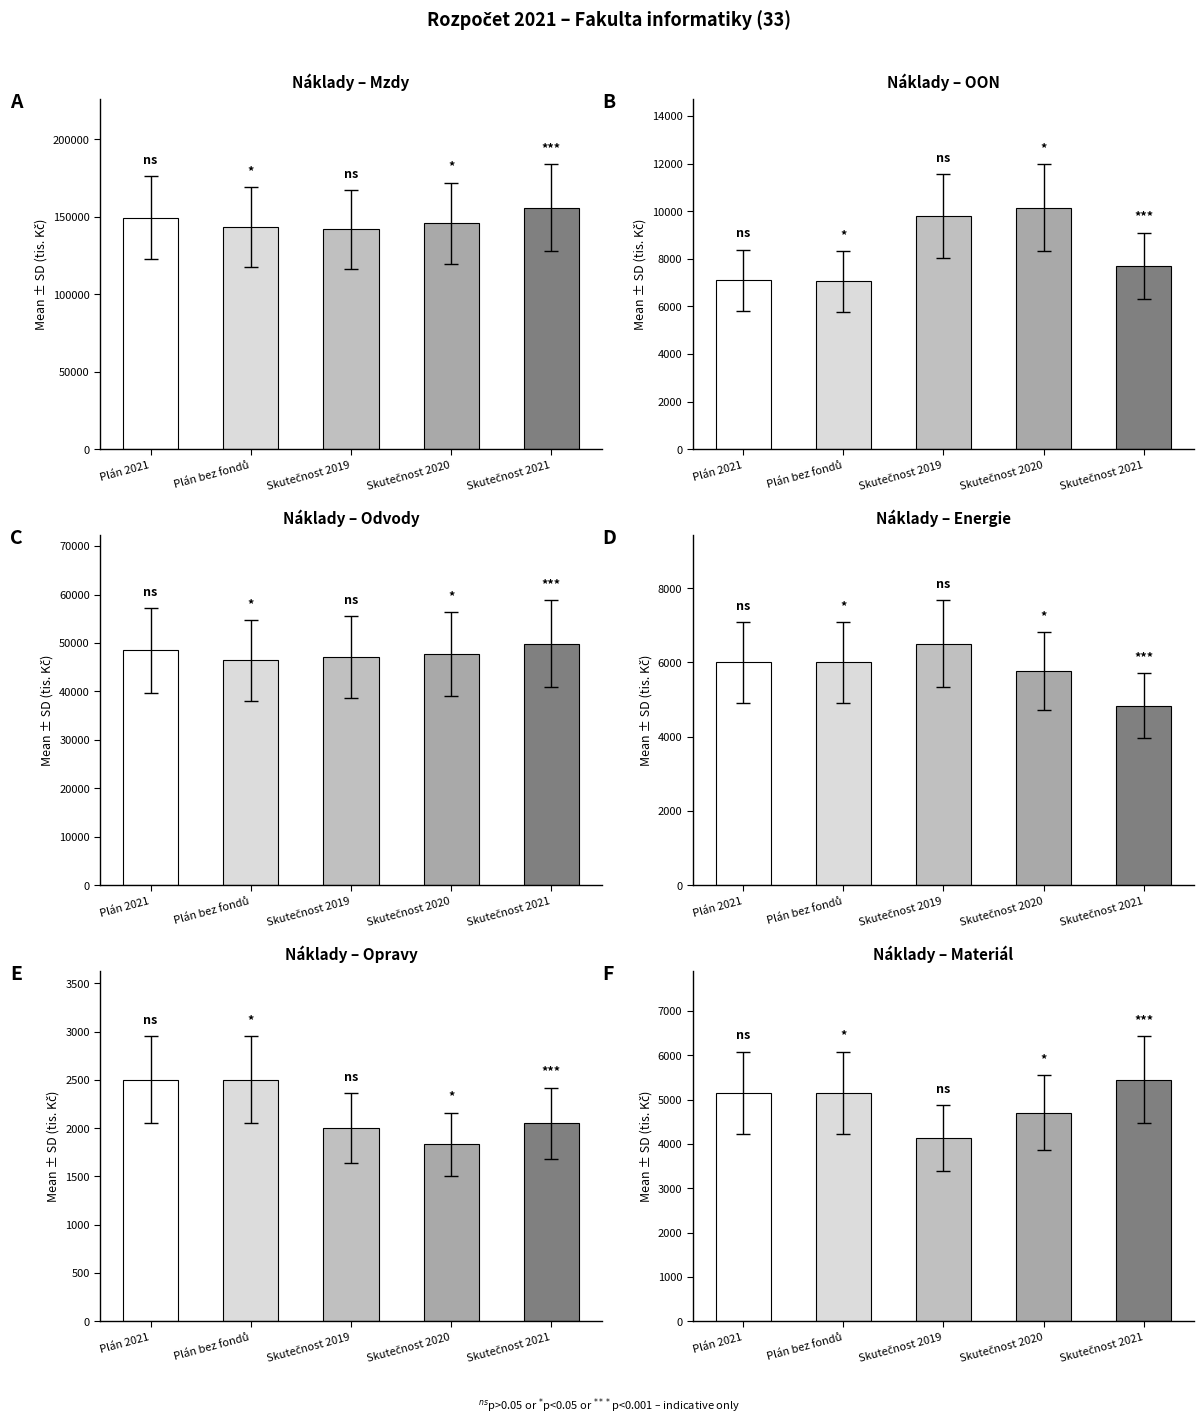

At Skutečnost 2021, list the series in order from smallest to largest.

Opravy, Energie, Materiál, OON, Odvody, Mzdy